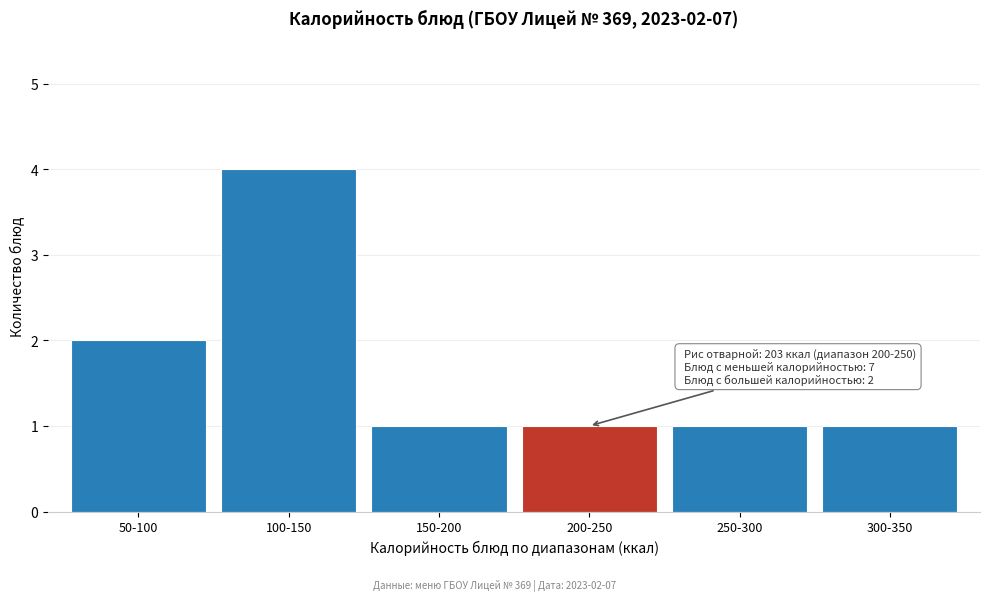

Reading right to left, extract all data points from this chart.

300-350=1	250-300=1	200-250=1	150-200=1	100-150=4	50-100=2